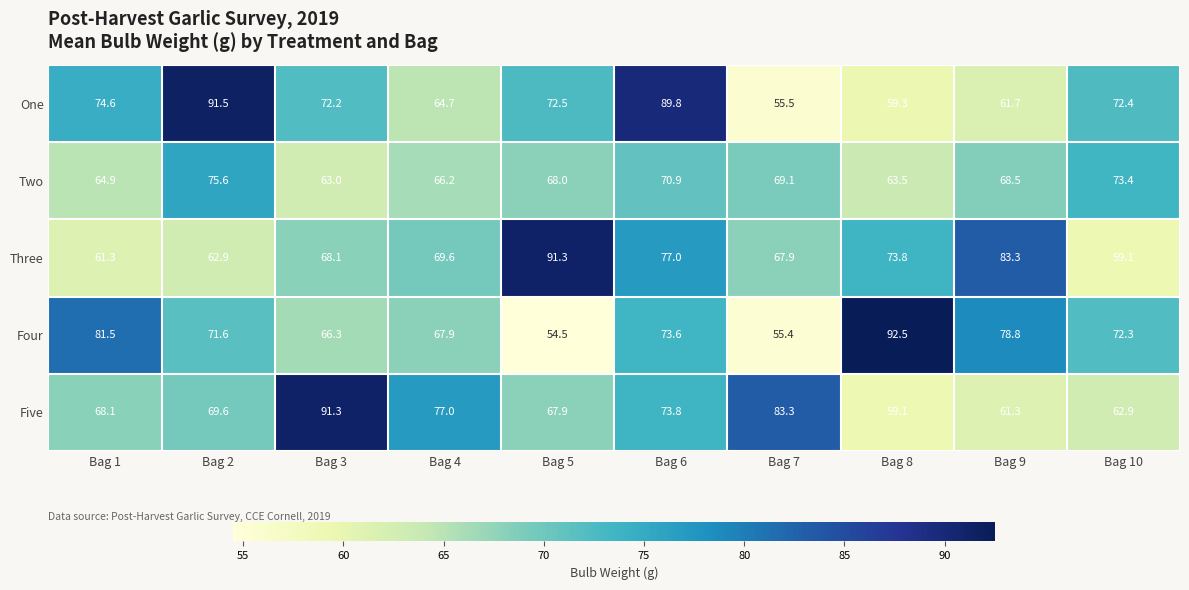

What is the smallest value displayed?

54.5